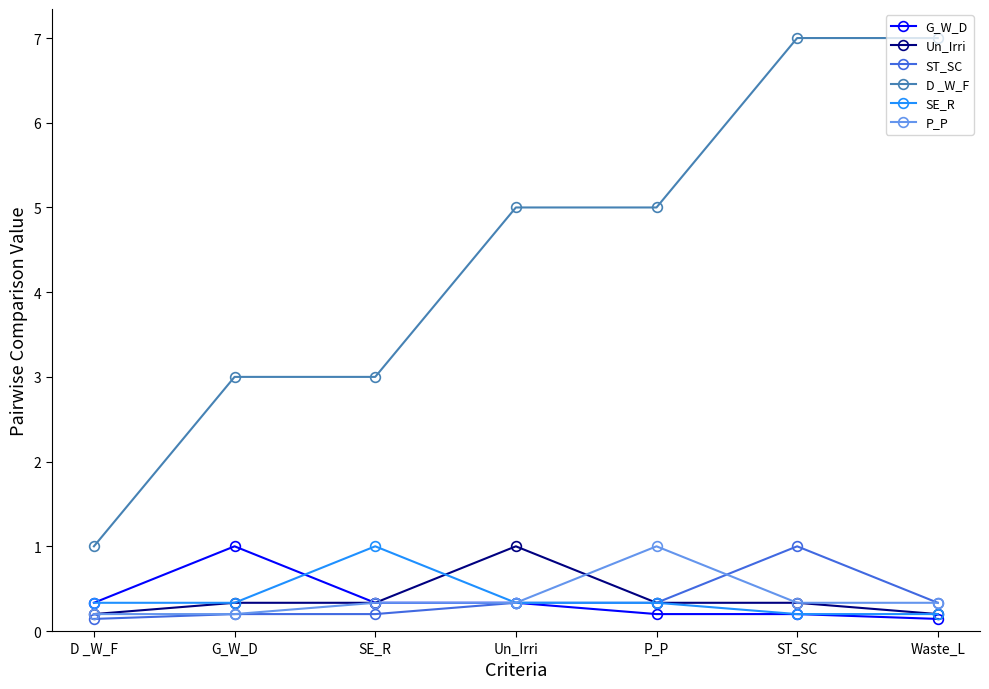

Which series has the largest total across all categories?

D _W_F